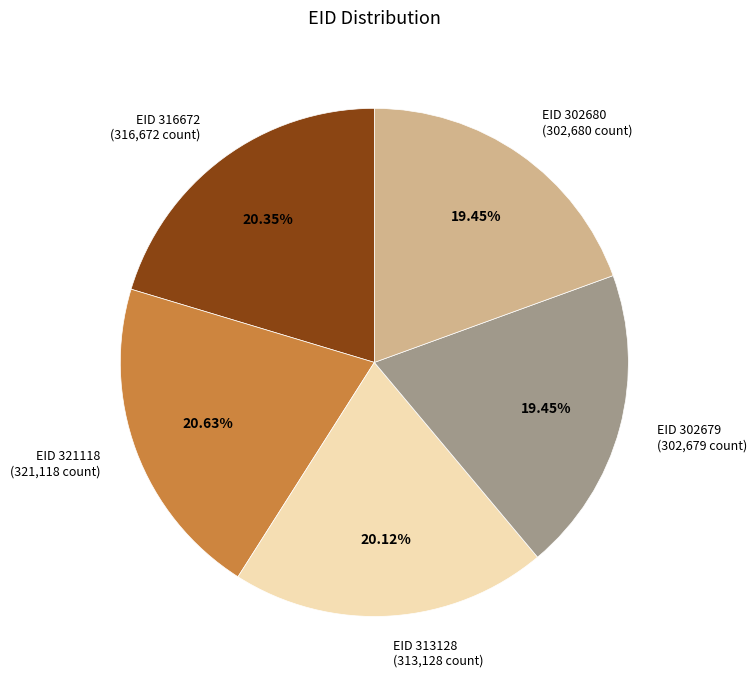

Is there a majority slice in this chart?

No